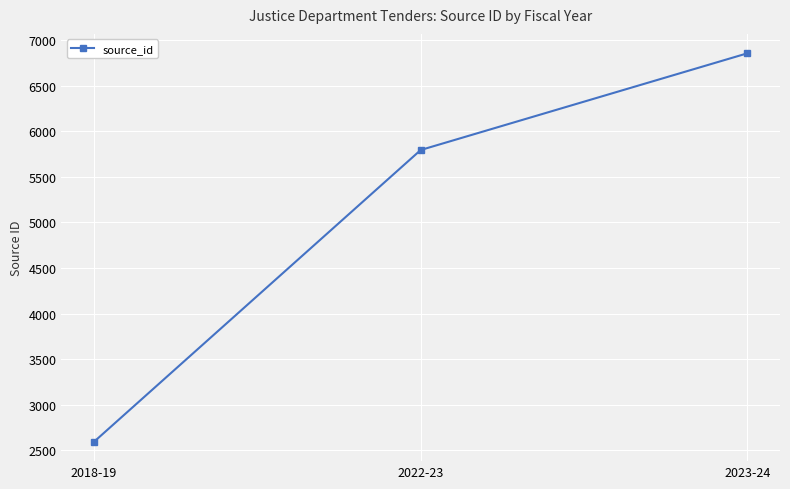

How many series are shown in this chart?

1